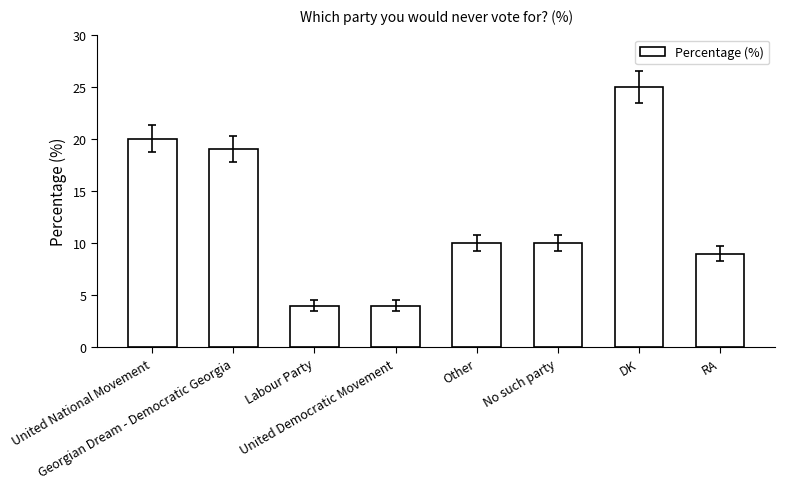

What is the average value?

13